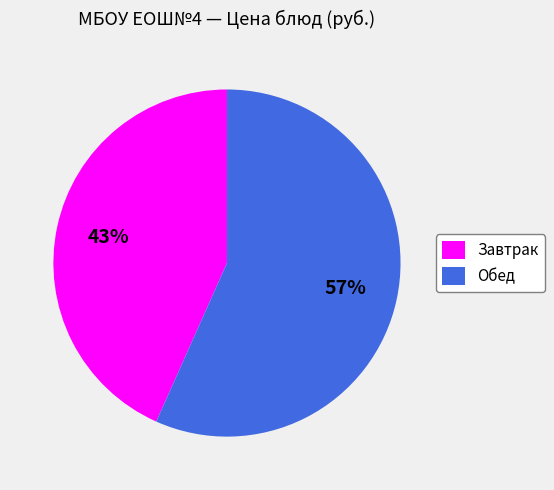

Which category has the smallest portion of the pie?

Завтрак